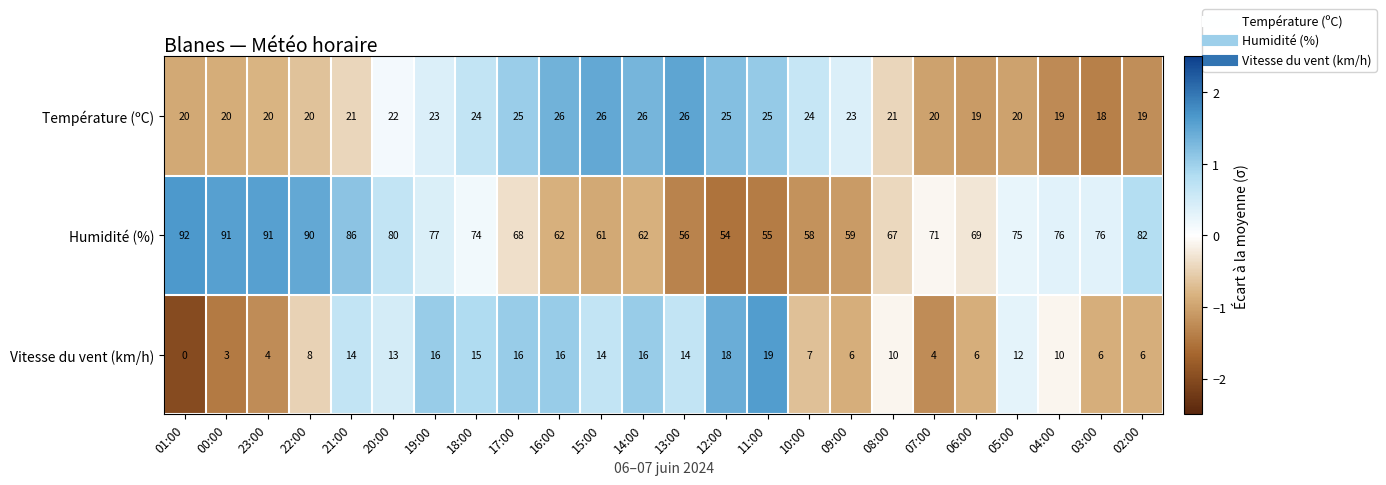

At which label does Humidité (%) reach its peak?

01:00